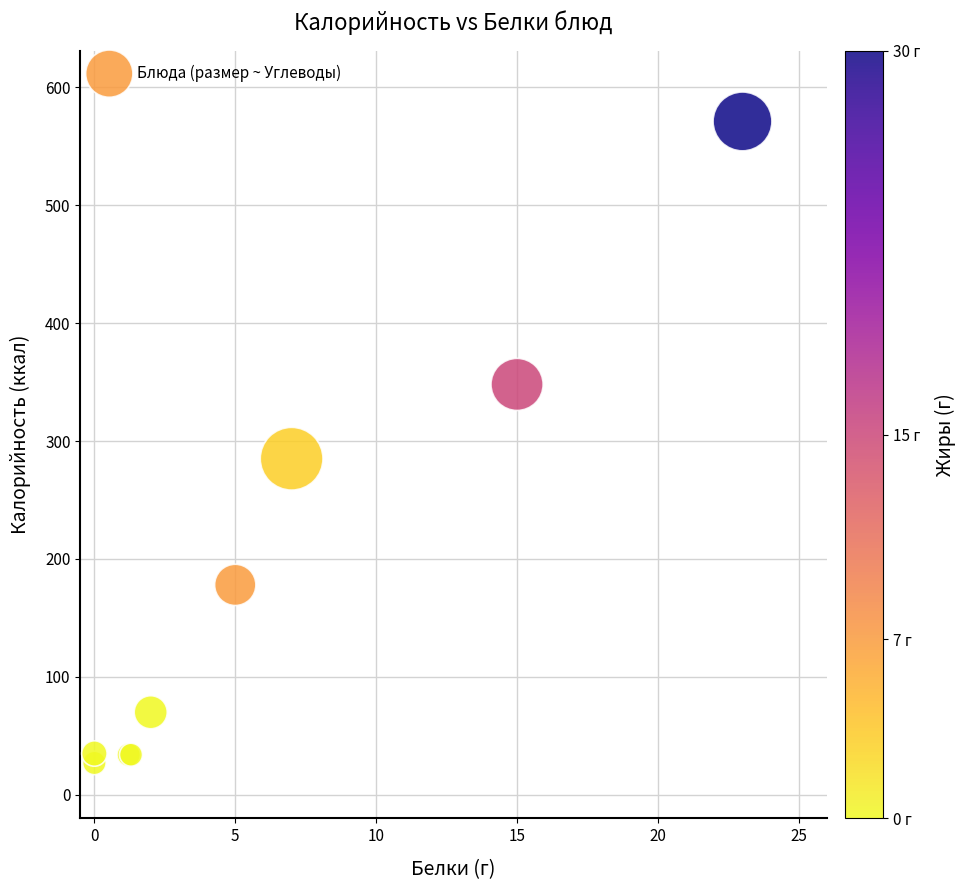

What Y value in the scatter plot is closest to 299?

285.0